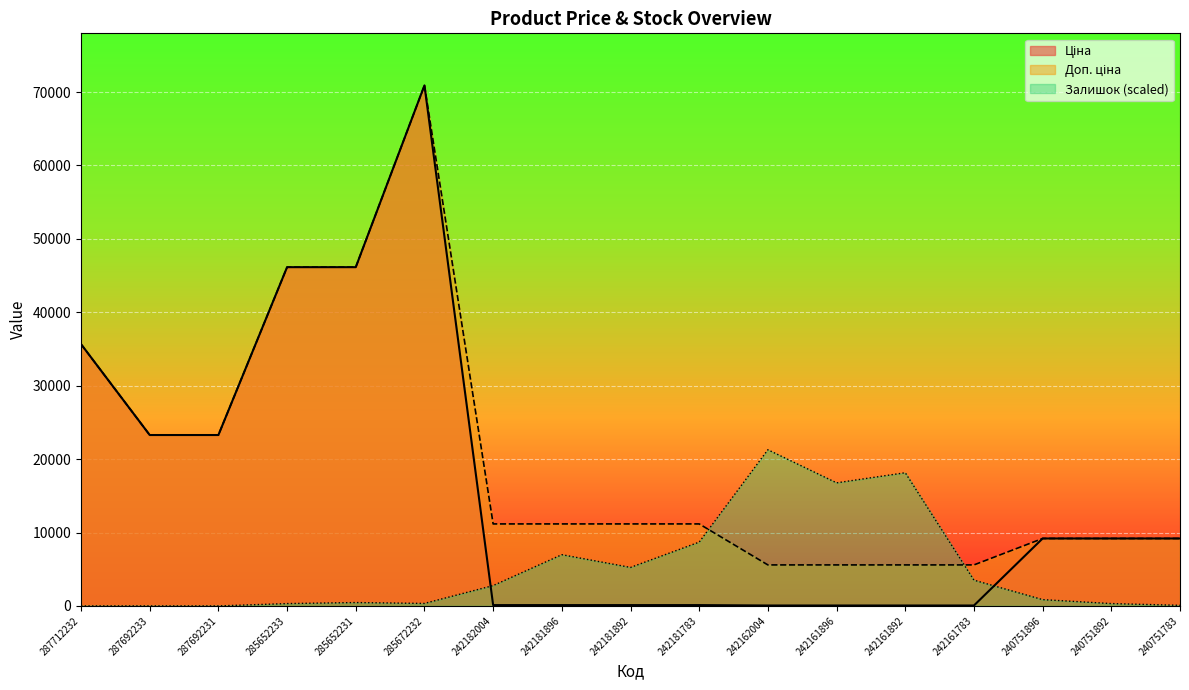

At which label is Доп. ціна closest to 38245?

287712232